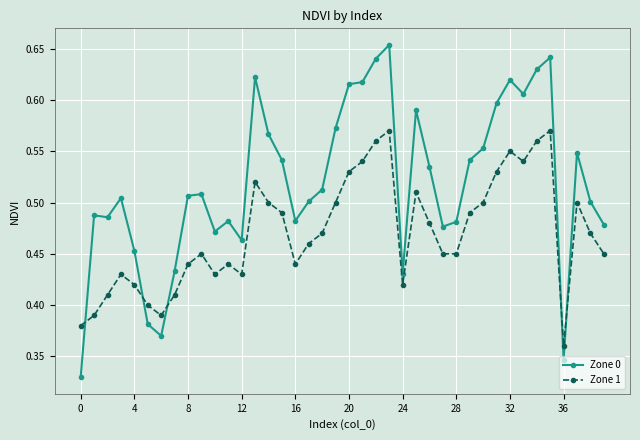

How many Zone 0 values are between 0 and 1?

40